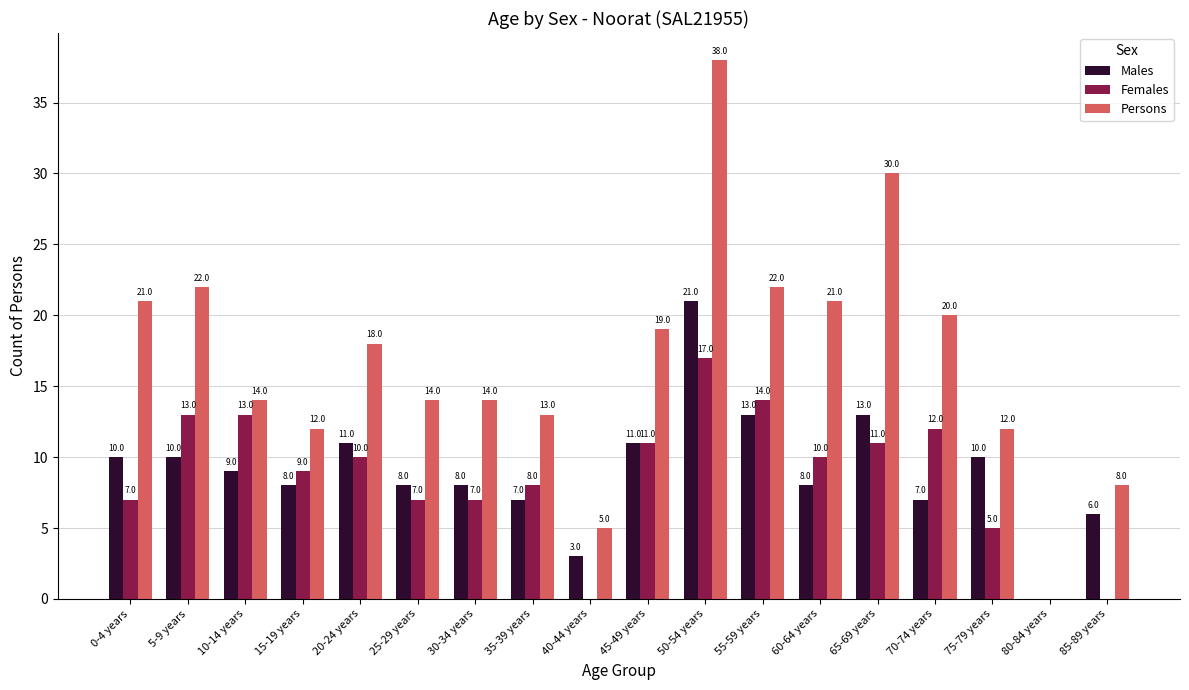

Where is Persons nearest to the value 19?

45-49 years